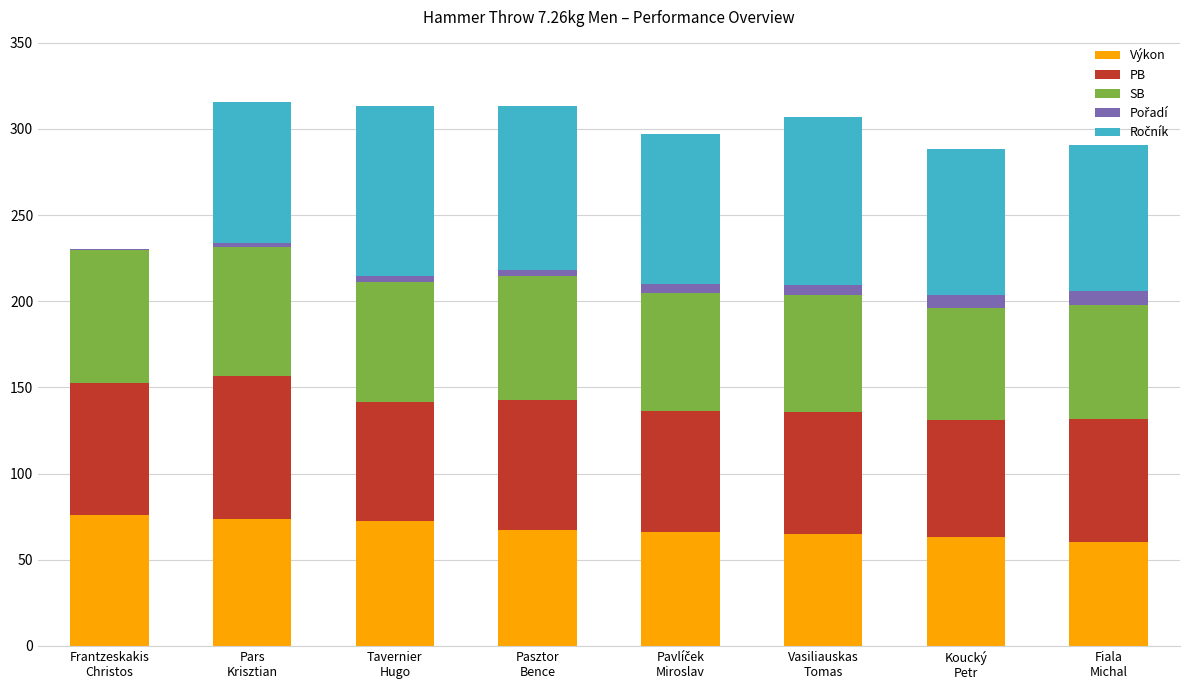

At which label does Výkon first exceed 67?

Frantzeskakis
Christos